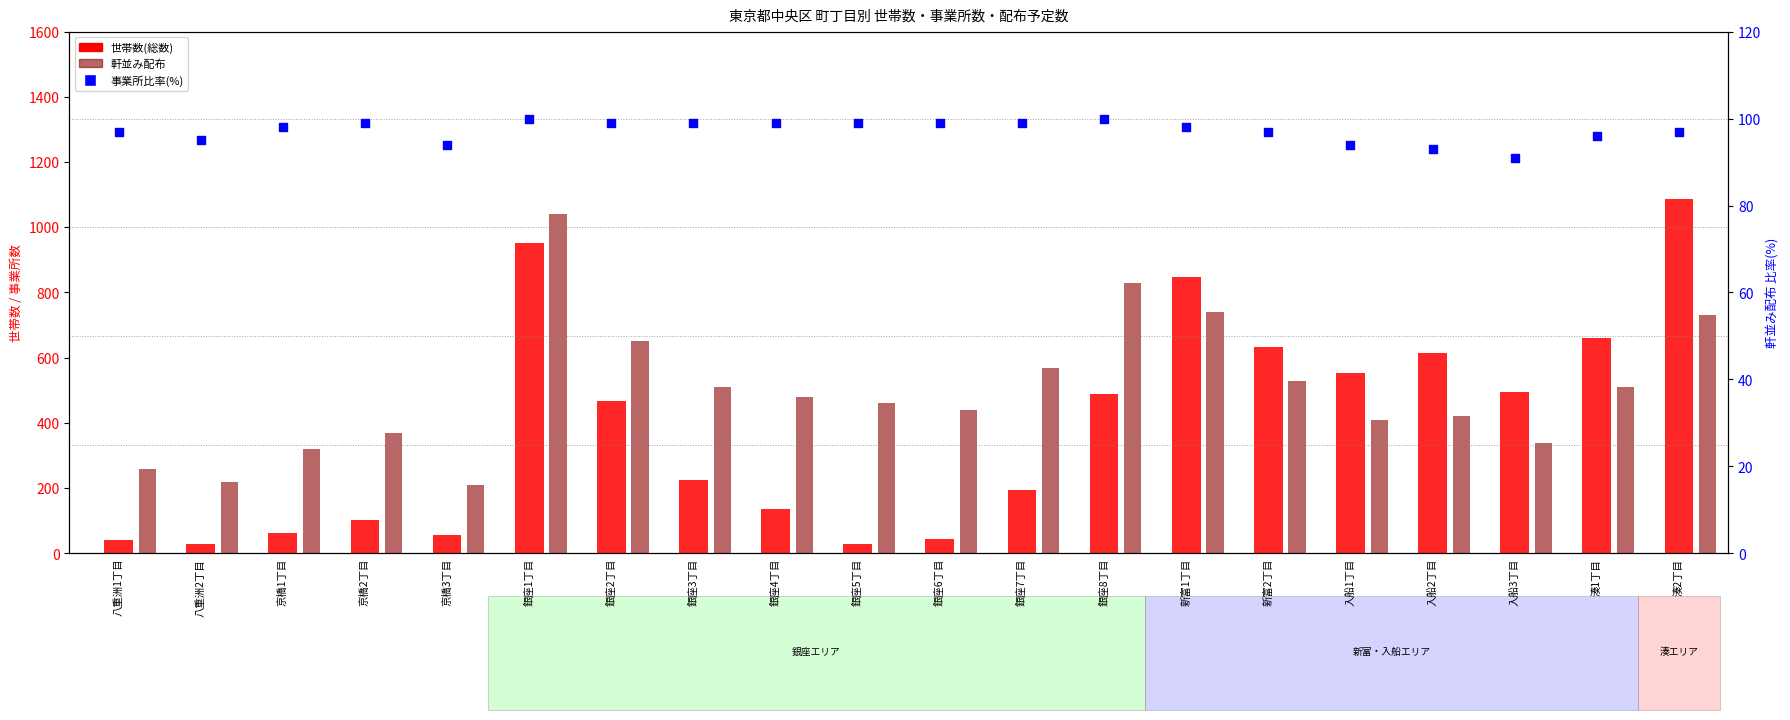

Which series reaches the maximum Y coordinate?

世帯数(総数)